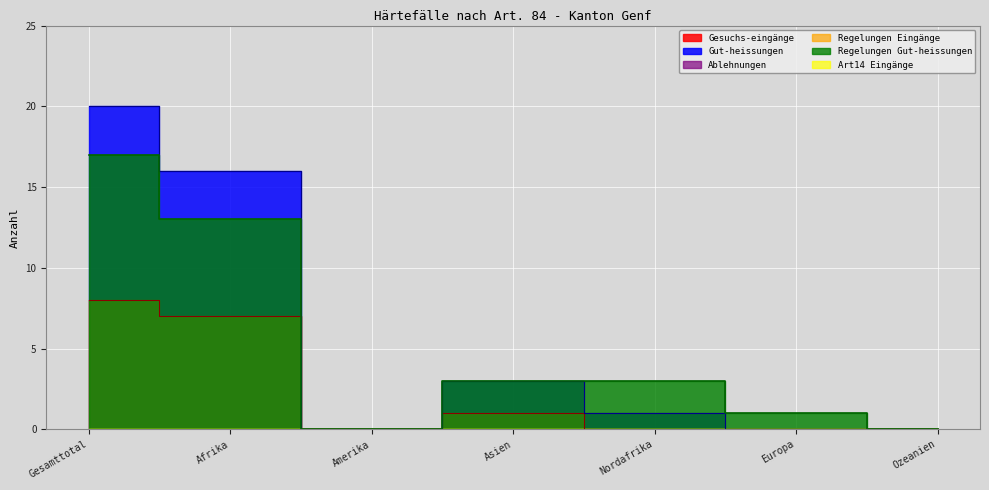

True or false: Gesuchs-eingänge and Gut-heissungen cross at least once.

False